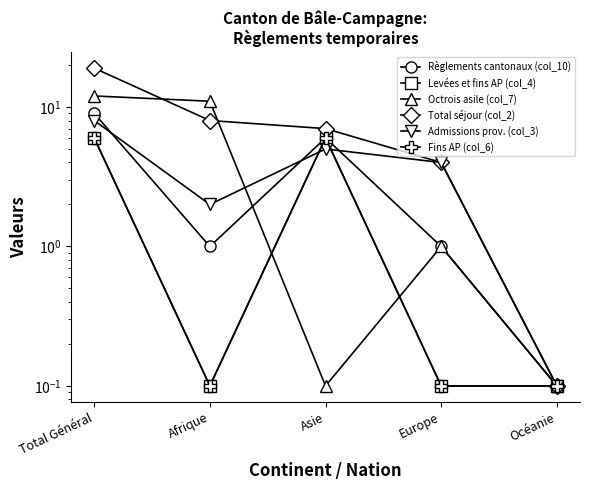

What position from the left is Europe?

4